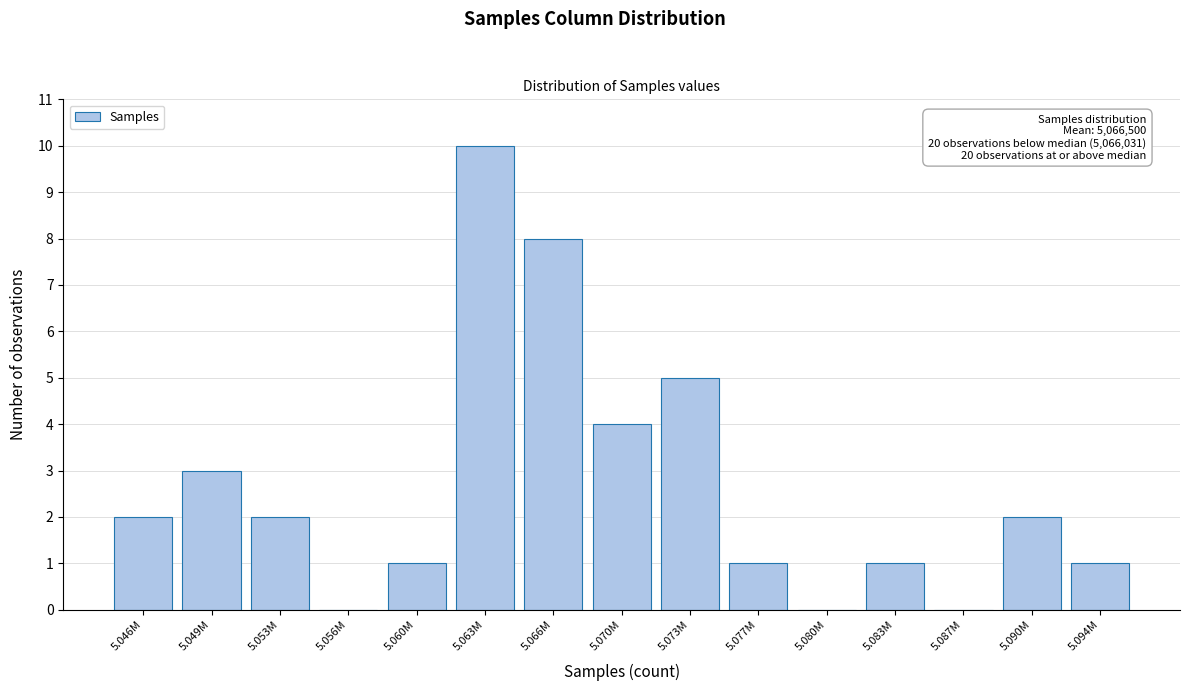

Reading right to left, transcribe all the data shown in this chart.

5.094M=1	5.090M=2	5.087M=0	5.083M=1	5.080M=0	5.077M=1	5.073M=5	5.070M=4	5.066M=8	5.063M=10	5.060M=1	5.056M=0	5.053M=2	5.049M=3	5.046M=2